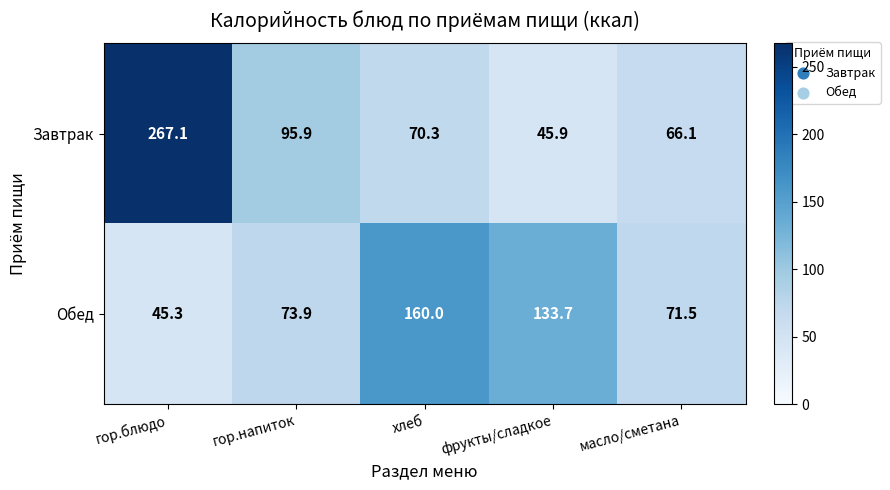

Where is Обед nearest to the value 102?

гор.напиток